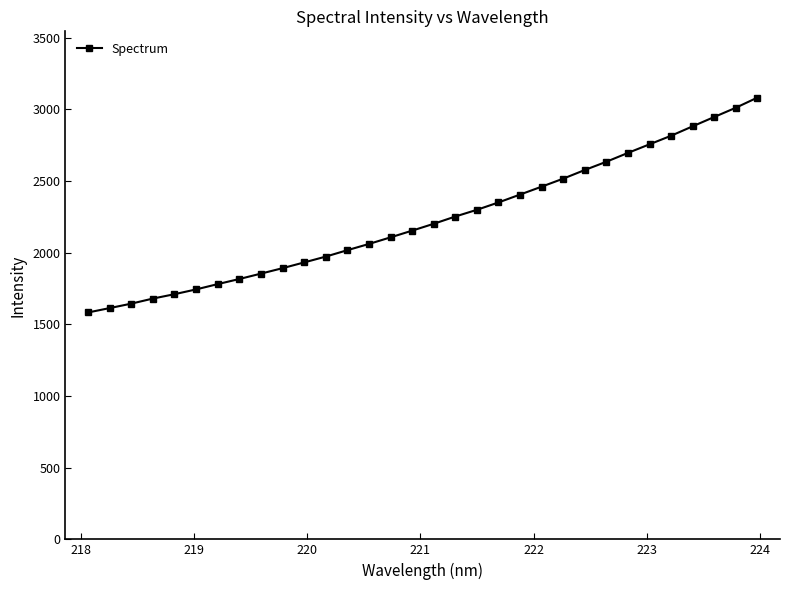

What is the difference between the maximum and second lowest values?

1468.6